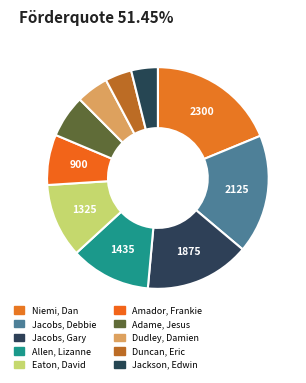

Does Duncan, Eric account for over 50% of the chart?

No